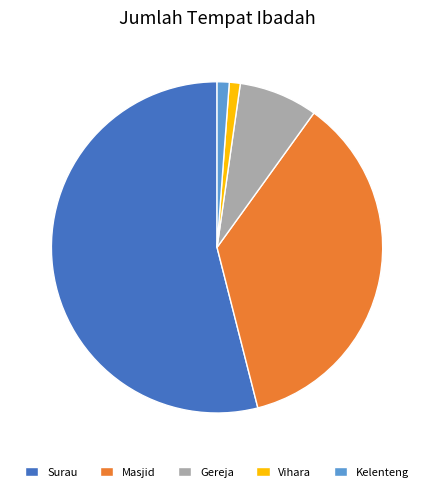

How many segments does this pie chart have?

5